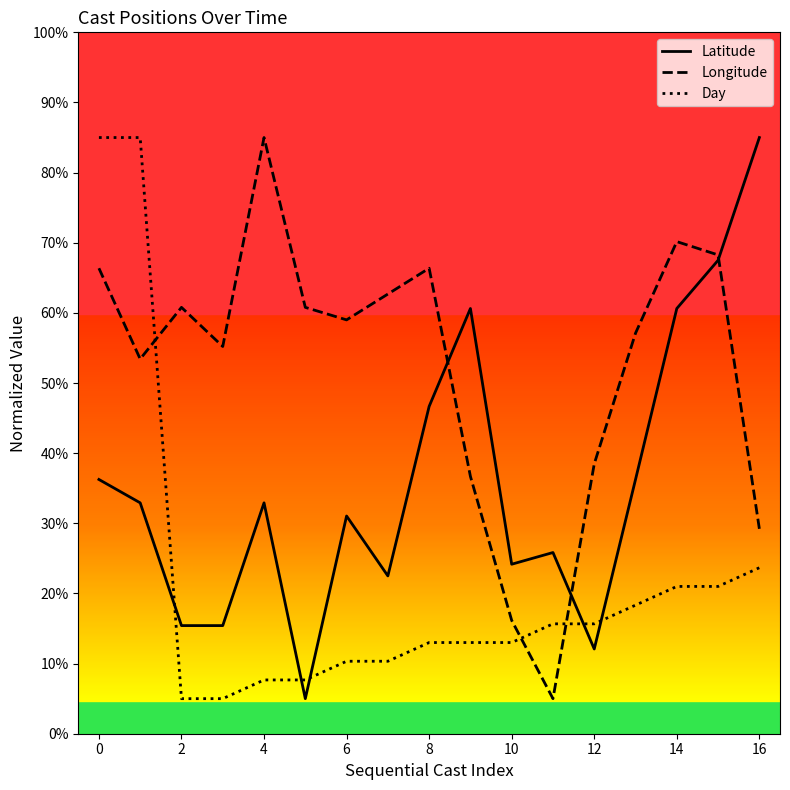

Reading left to right, transcribe all the data shown in this chart.

Latitude: 36.2	32.9	15.4	15.4	32.9	5.0	31.0	22.5	46.7	60.6	24.2	25.8	12.1	36.2	60.6	67.5	85.0
Longitude: 66.4	53.4	60.8	55.2	85.0	60.8	59.0	62.7	66.4	36.7	16.2	5.0	38.5	57.1	70.2	68.3	29.2
Day: 85.0	85.0	5.0	5.0	7.7	7.7	10.3	10.3	13.0	13.0	13.0	15.7	15.7	18.3	21.0	21.0	23.7